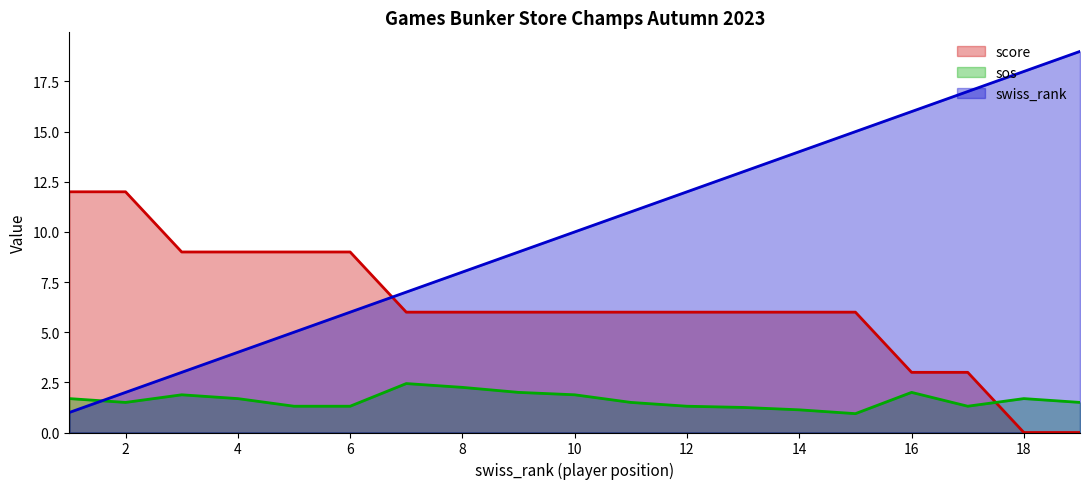

What are all the series names shown in the legend?

score, sos, swiss_rank